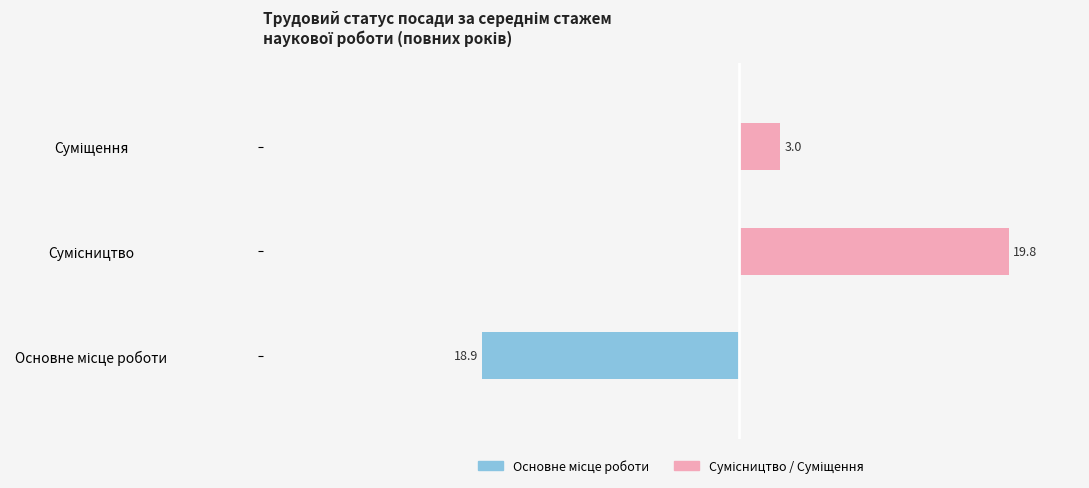

Reading left to right, list all the values displayed in this chart.

Основне місце роботи: -18.9	0.0	0.0
Сумісництво / Суміщення: 0.0	19.8	3.0